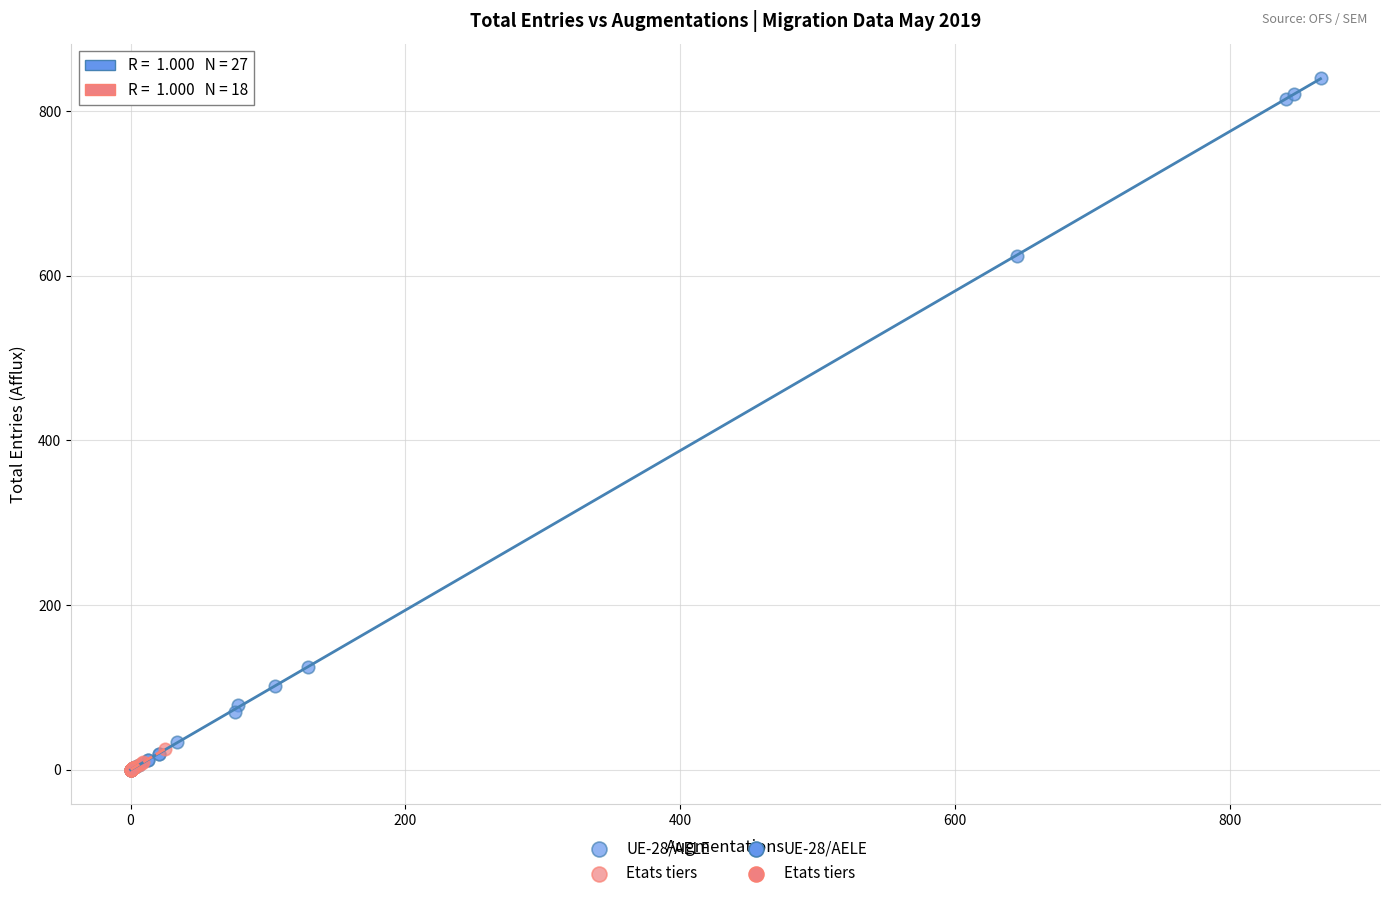

Which series has the widest spread of Y values?

UE-28/AELE